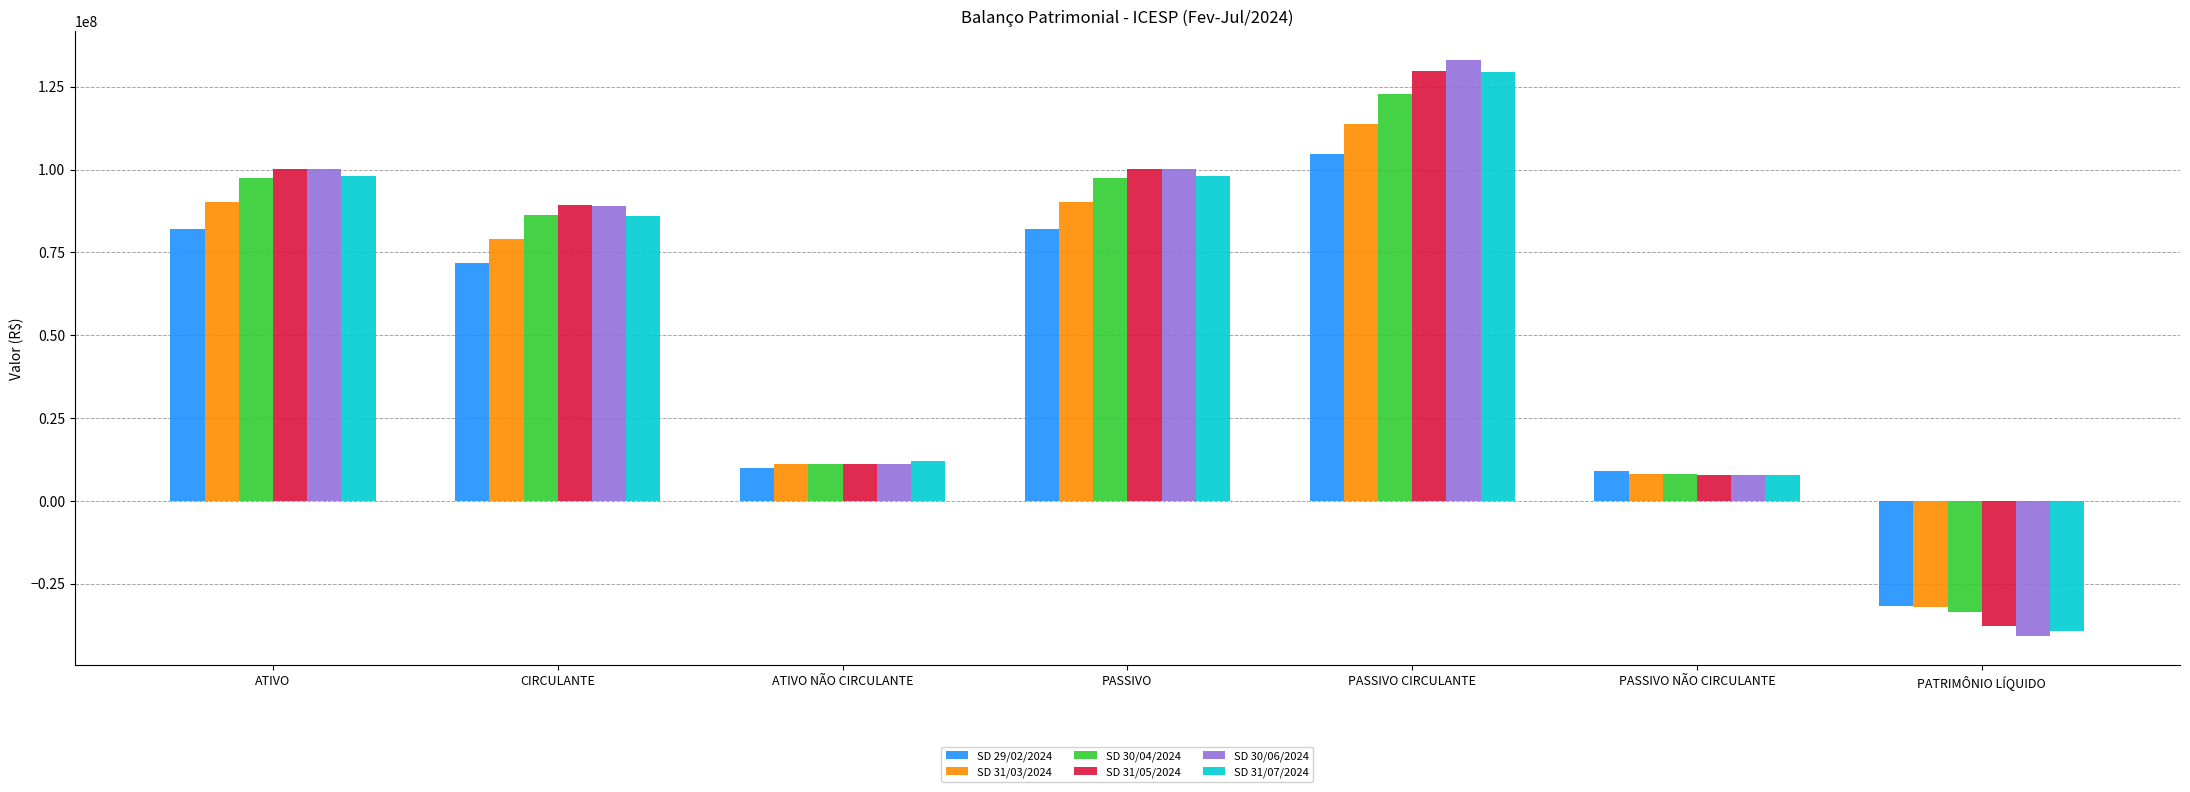

What is the average value of the SD 31/07/2024 series?

55968868.8